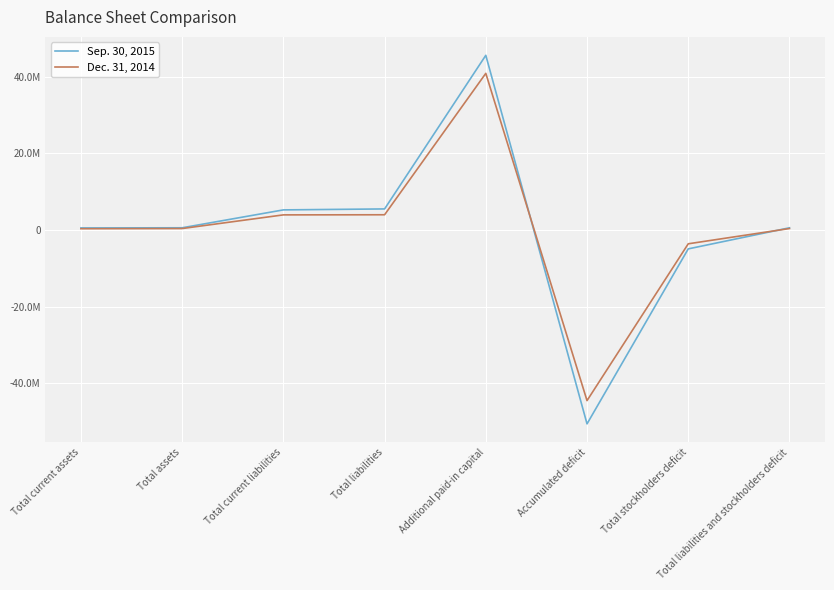

List the labels in order of Dec. 31, 2014 value, largest first.

Additional paid-in capital, Total liabilities, Total current liabilities, Total assets, Total liabilities and stockholders deficit, Total current assets, Total stockholders deficit, Accumulated deficit